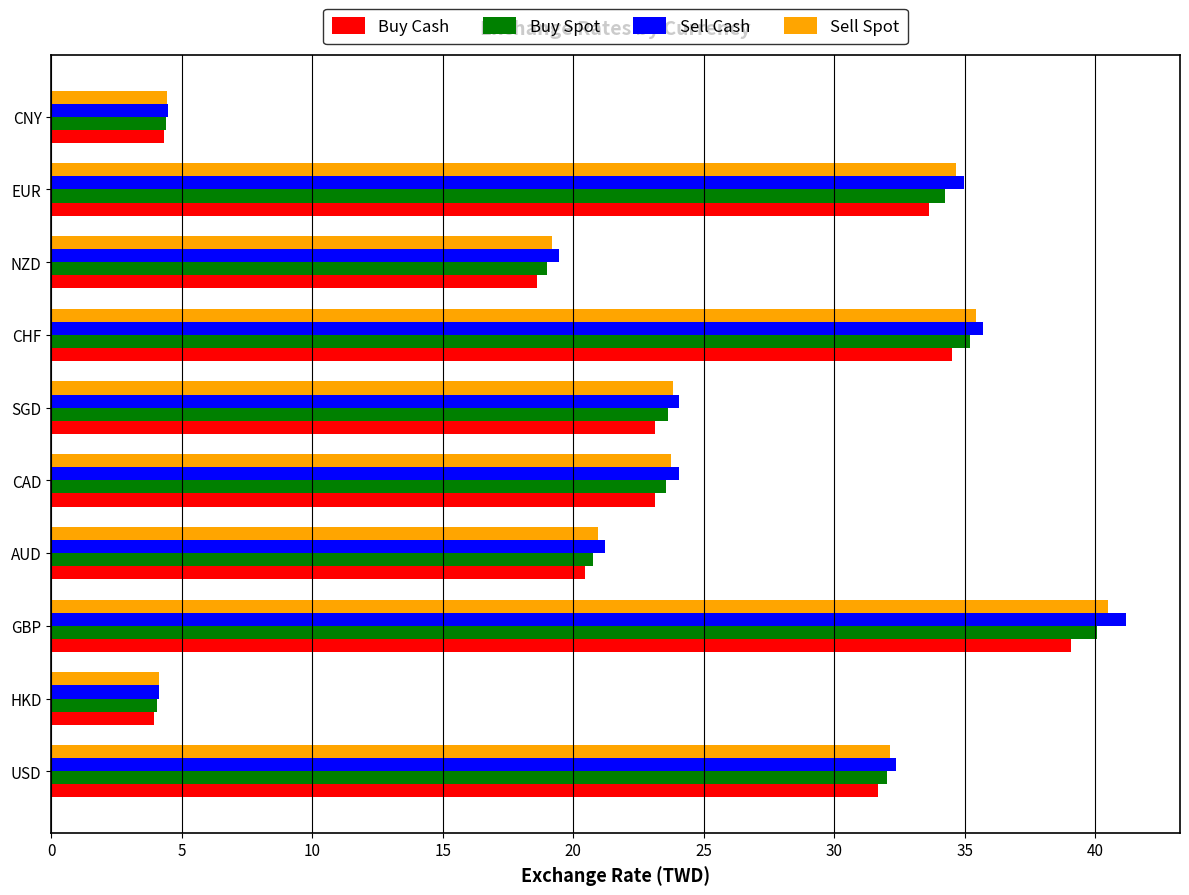

How many series are shown in this chart?

4